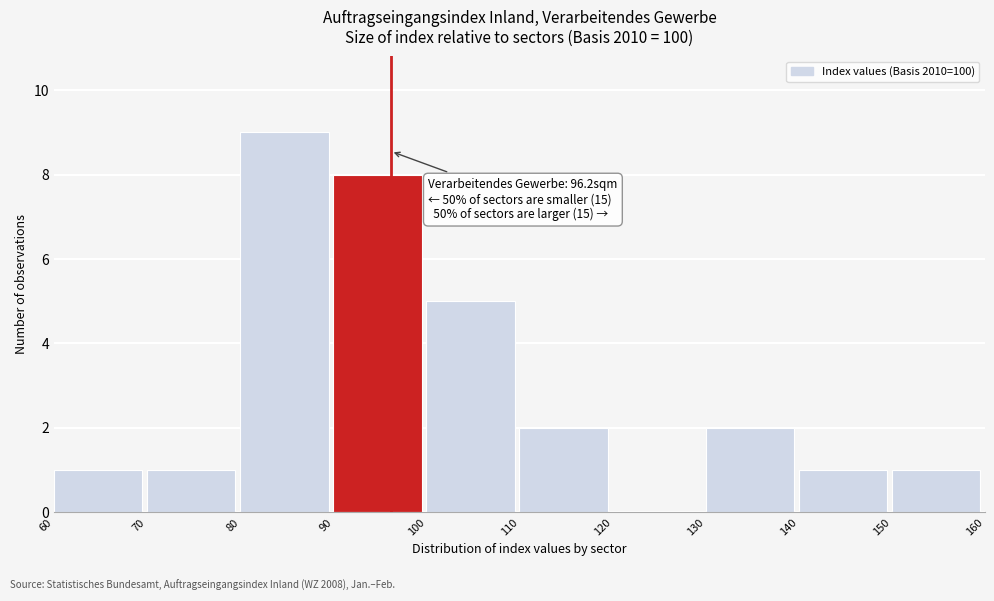

Which range on the x-axis has the tallest bar?

80 to 90